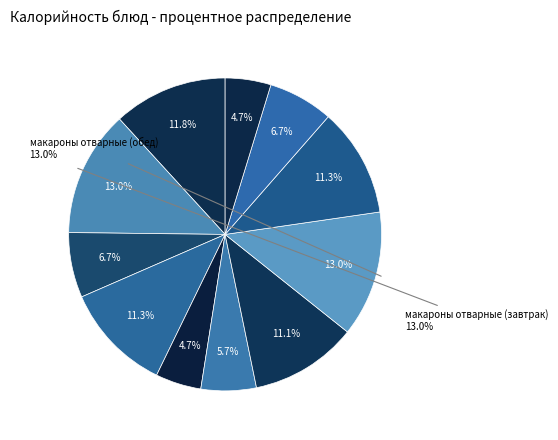

What is the ratio of the value at ватрушка с повидлом (завтрак) to the value at компот (завтрак)?

2.4